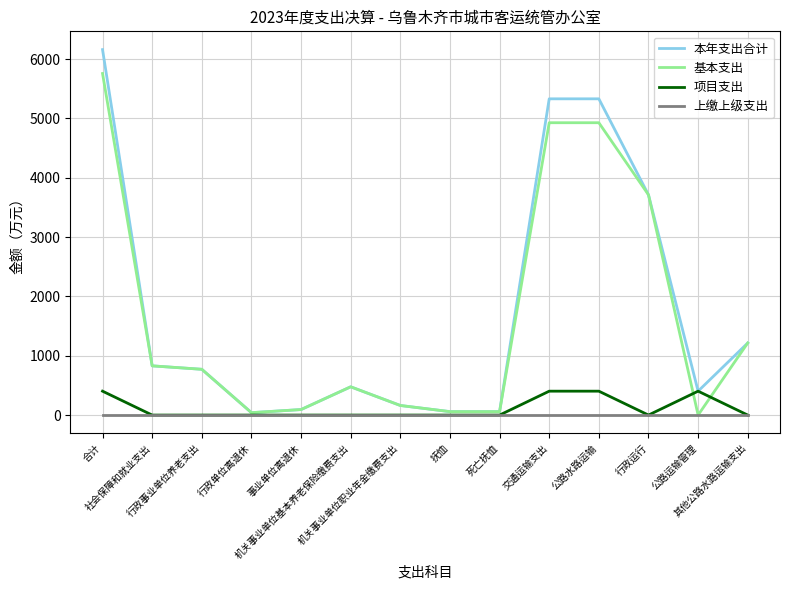

What is the maximum value for 基本支出?

5757.0